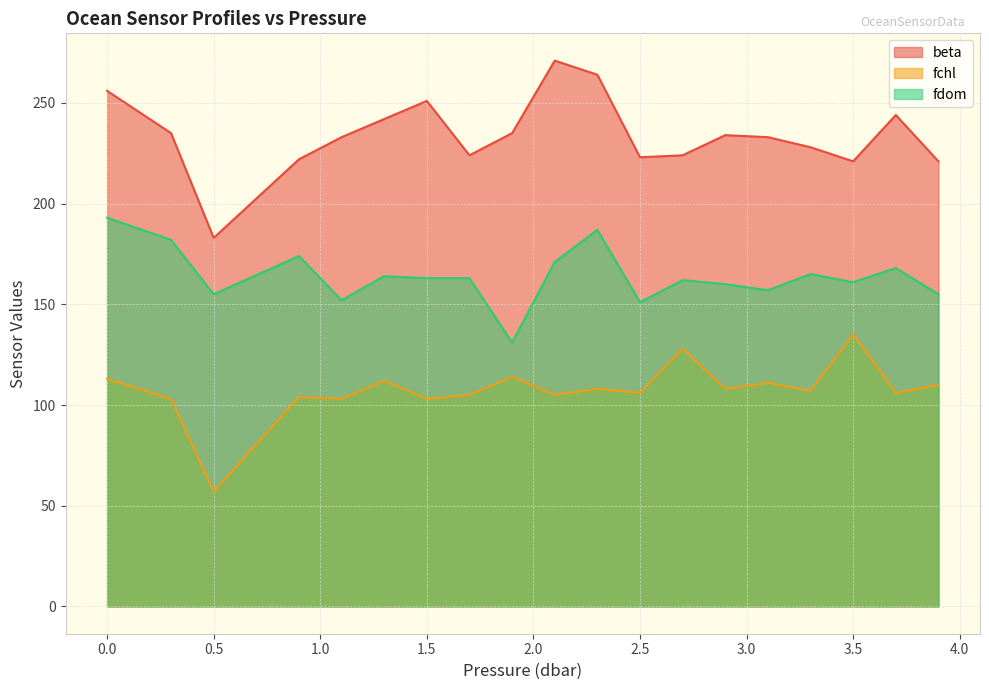

True or false: fdom and fchl cross at least once.

False